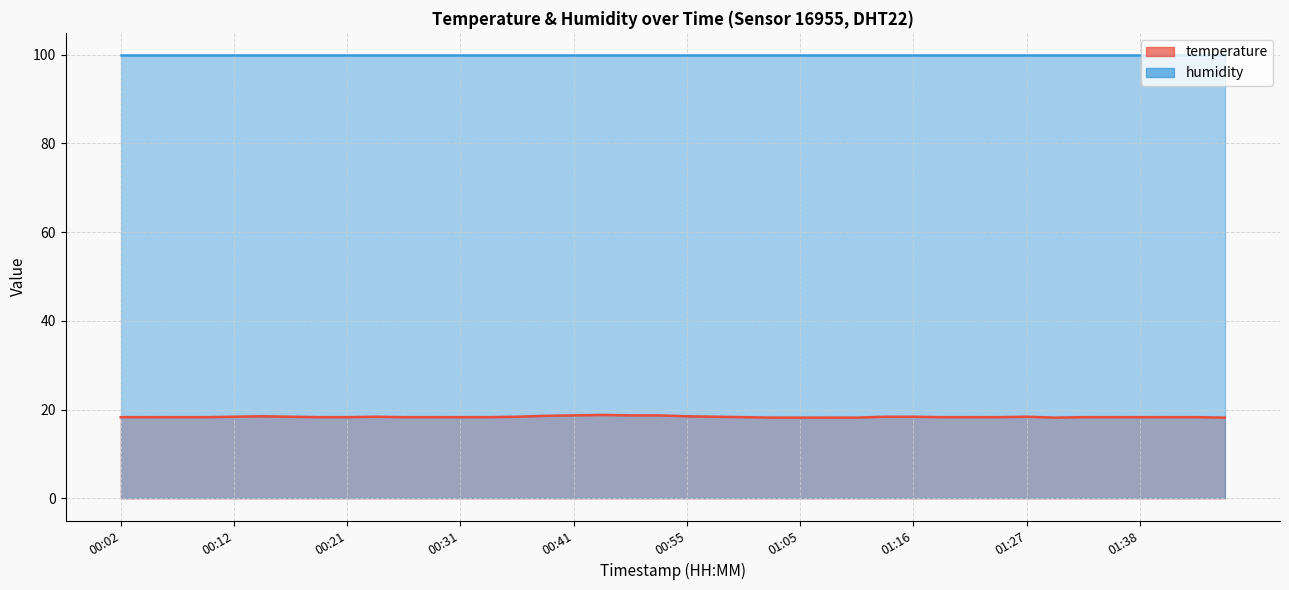

Which category has the lowest value across all series?

01:02